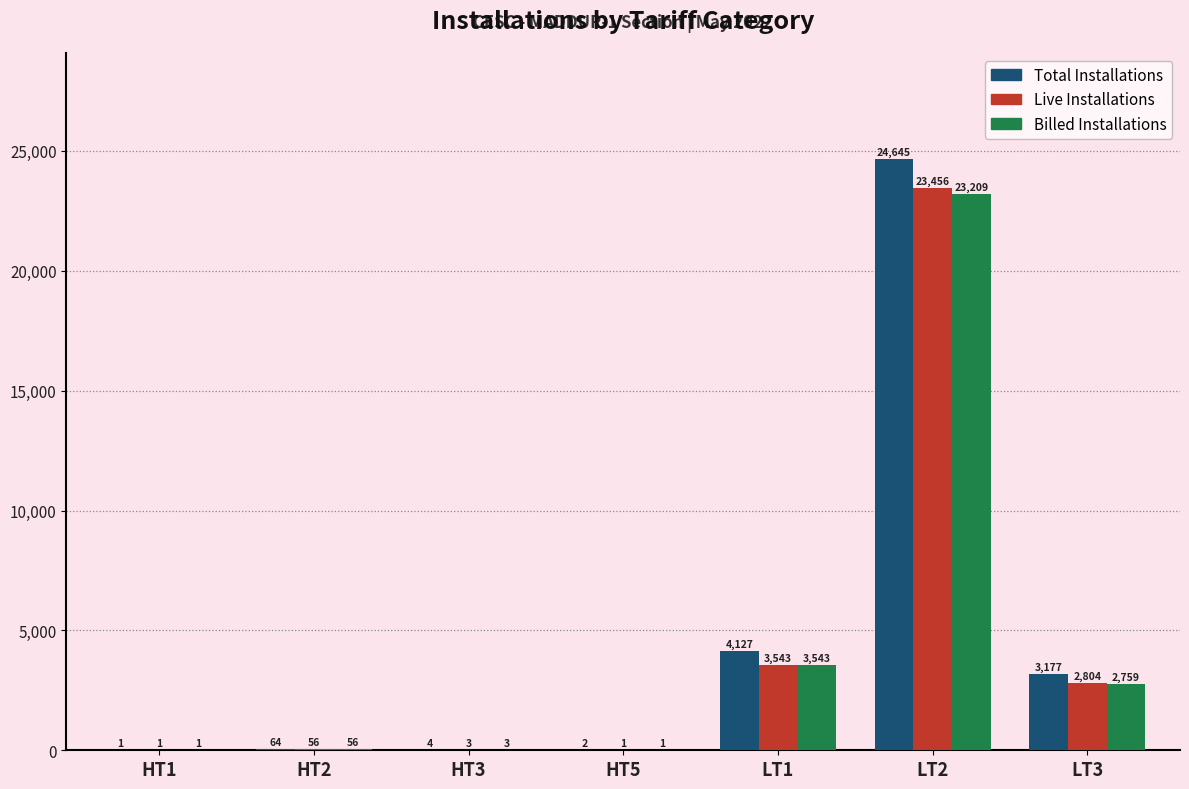

What are all the series names shown in the legend?

Total Installations, Live Installations, Billed Installations